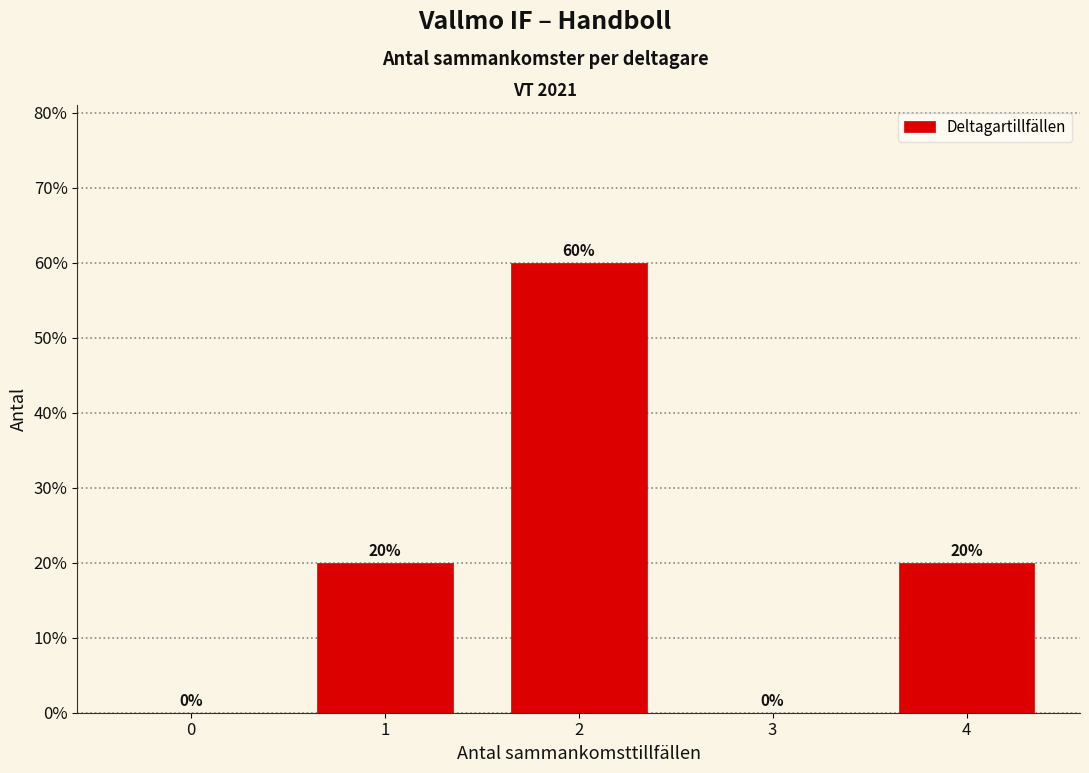

Reading left to right, what are all the values shown in this chart?

0=0	1=20	2=60	3=0	4=20